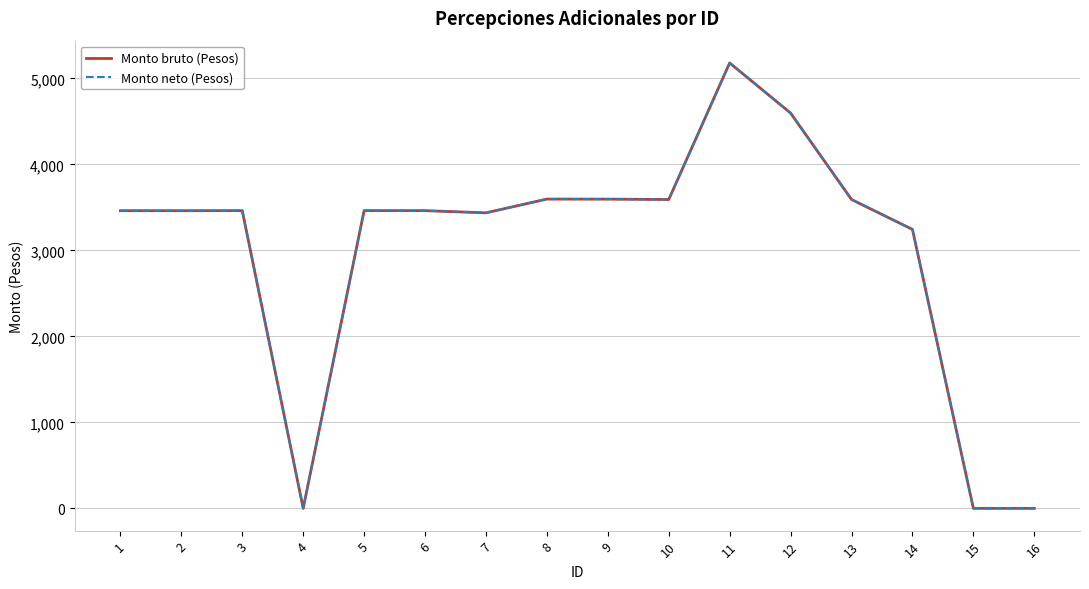

True or false: Monto neto (Pesos) and Monto bruto (Pesos) intersect in this chart.

False